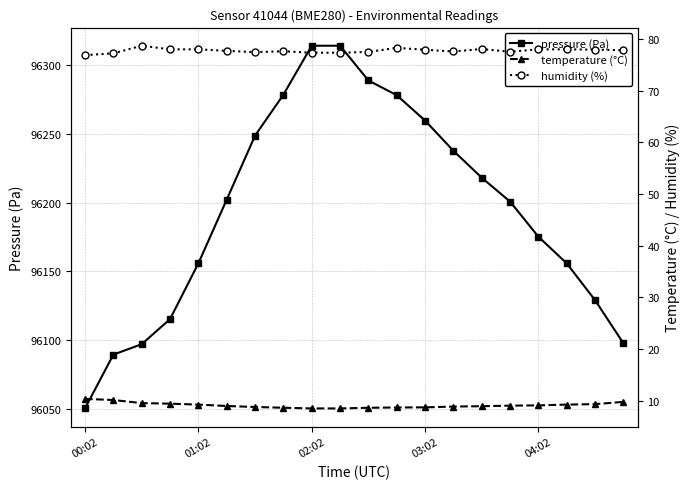

Where is temperature (°C) nearest to the value 9?

5